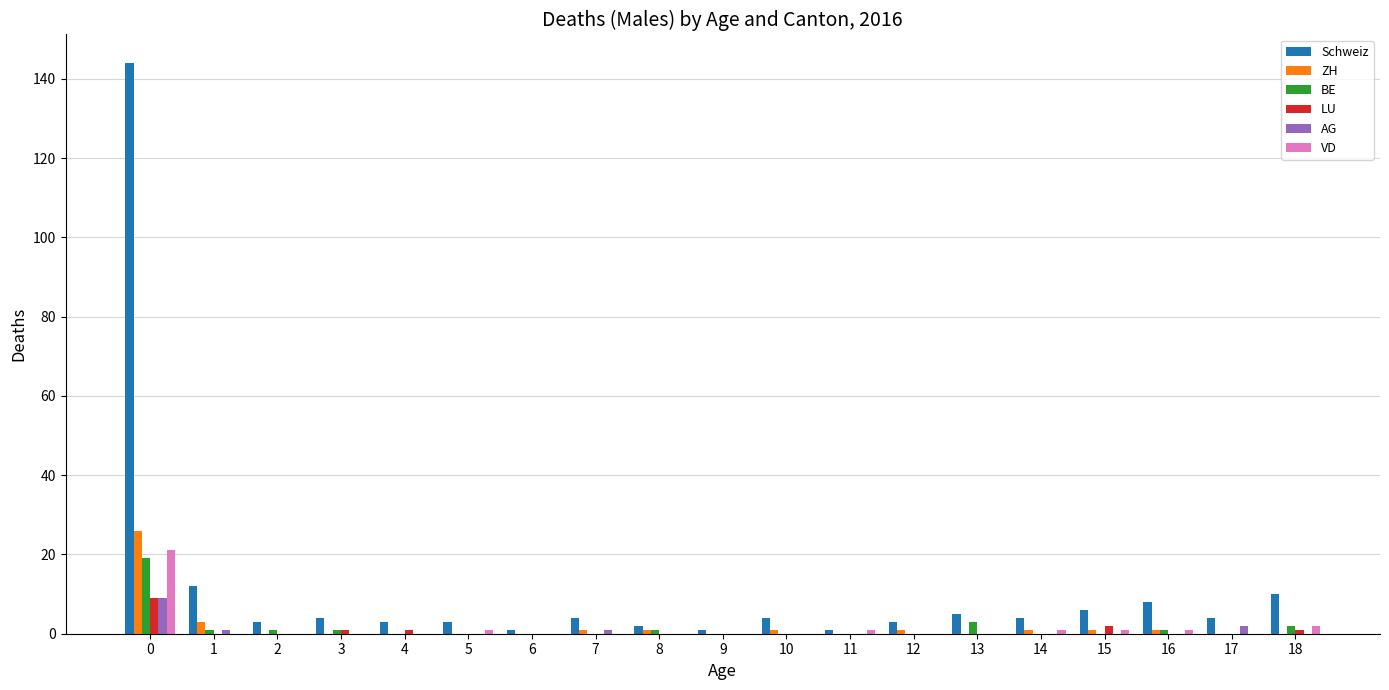

What is the sum of all BE values?

29